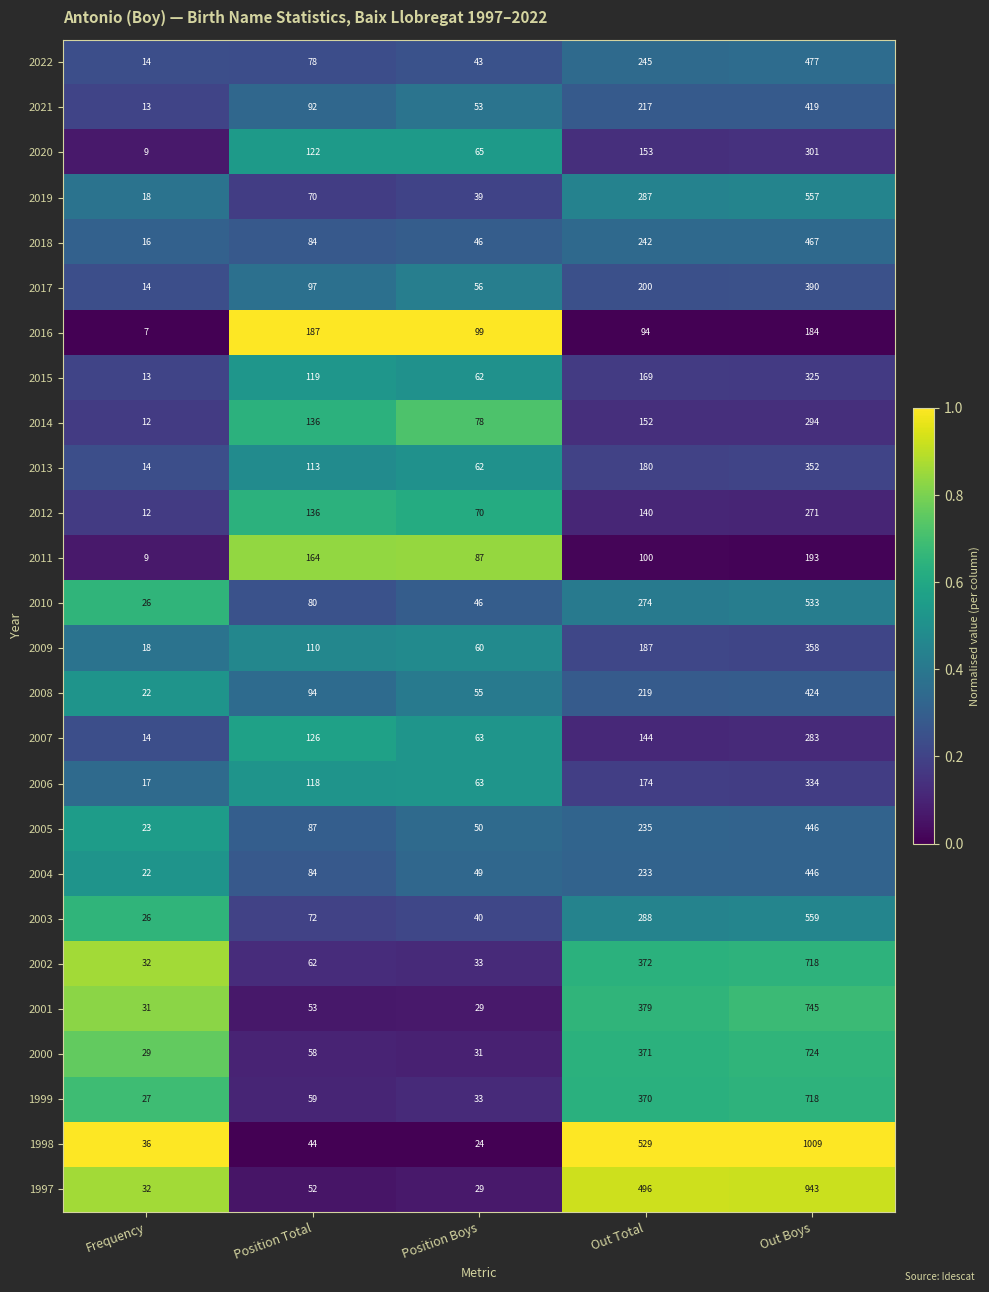

The value of 2016 at Out Boys is 248. True or false?

False